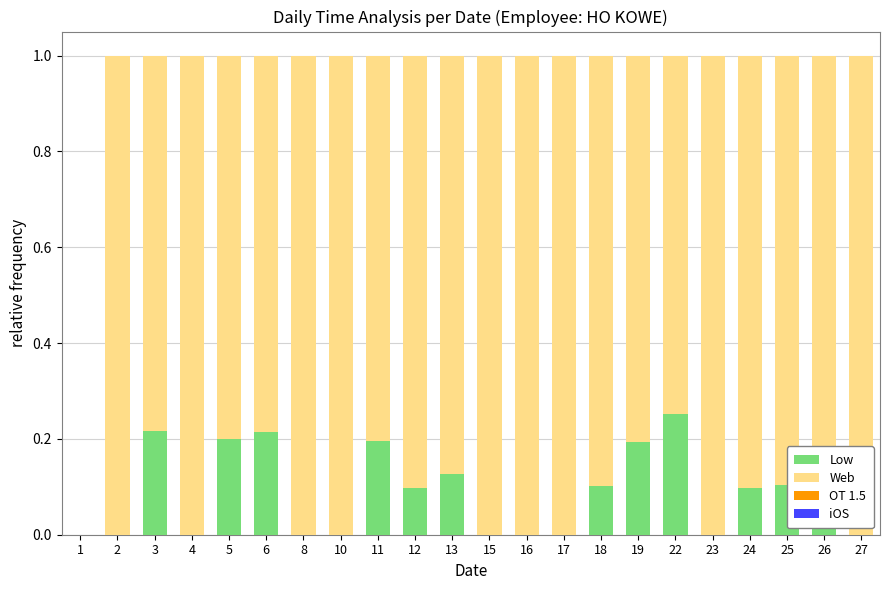

Is it true that Low equals 0.0 at 12?

False